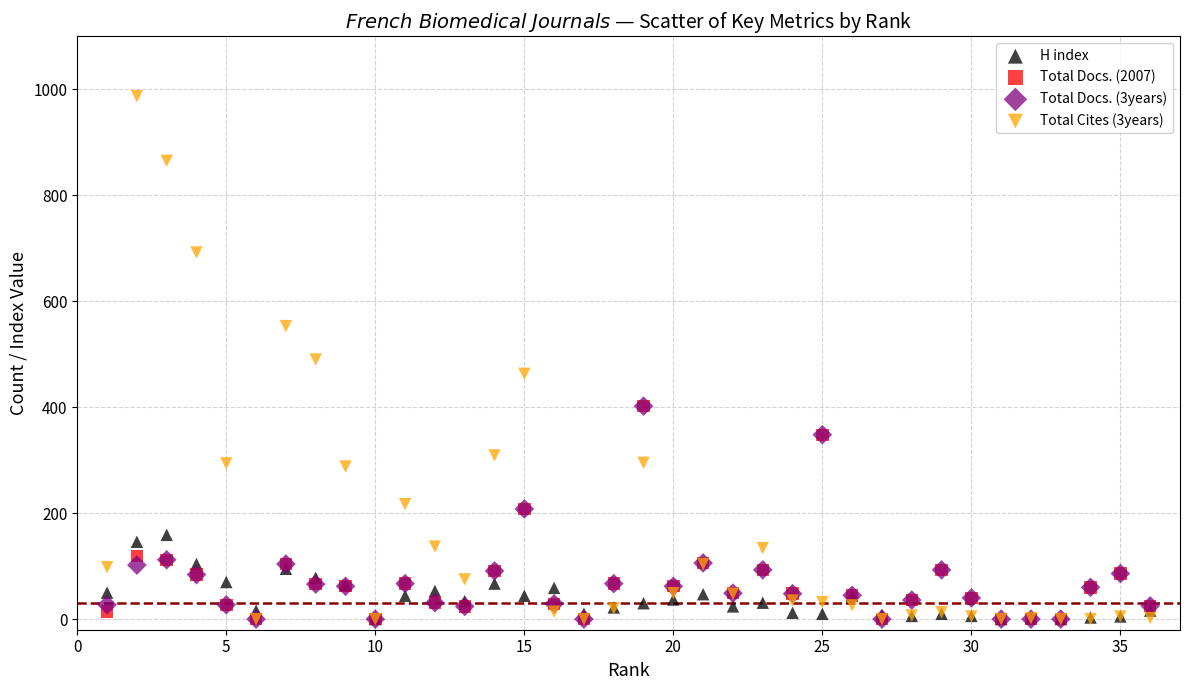

Which series has the largest Y range (max minus min)?

Total Cites (3years)